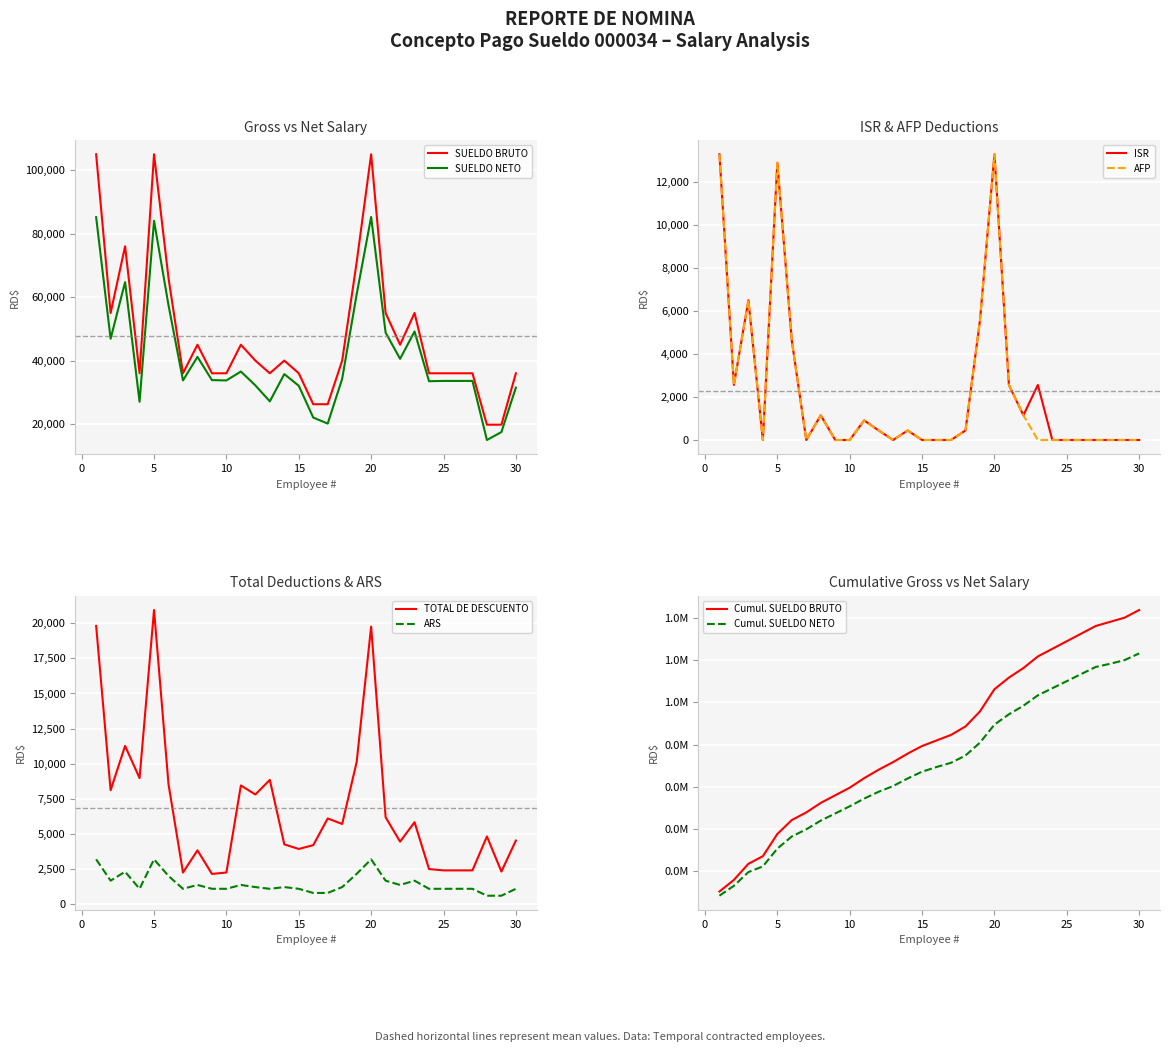

True or false: SUELDO BRUTO and SUELDO NETO cross at least once.

False